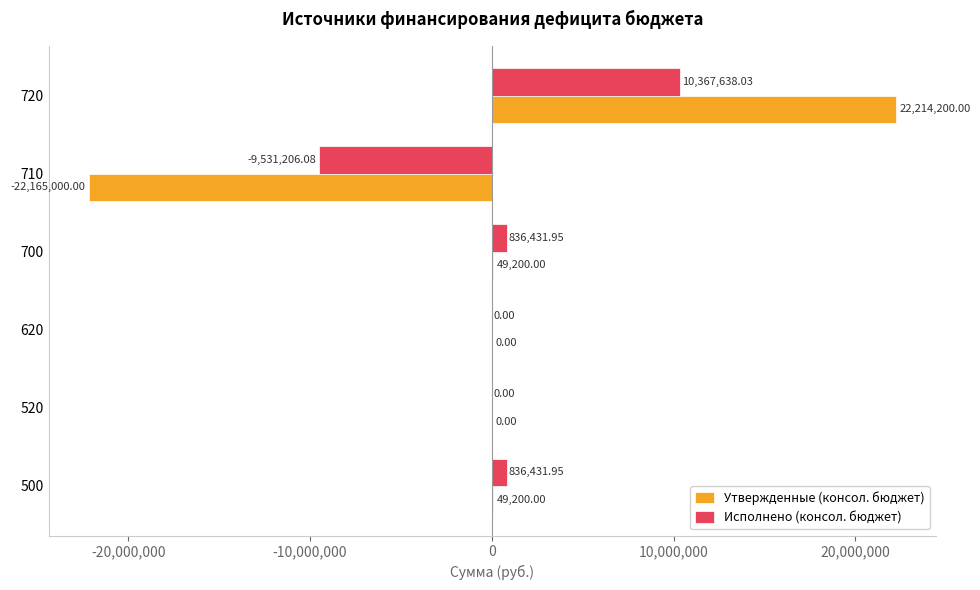

Is the value of Утвержденные (консол. бюджет) at 620 greater than the value of Исполнено (консол. бюджет) at 720?

No